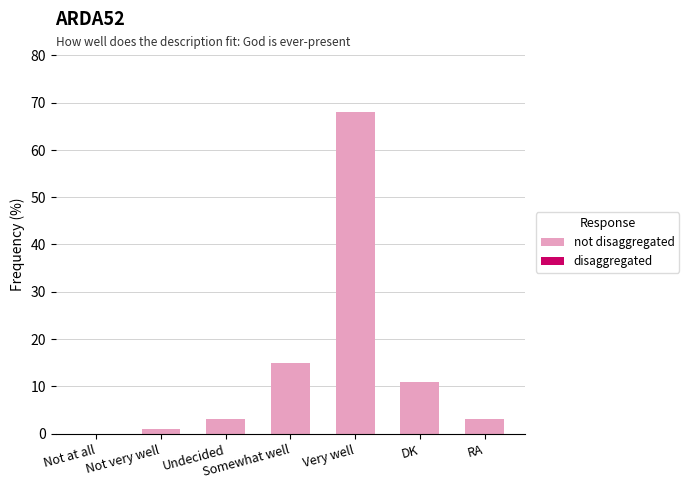

Which category has the highest value across all series?

Very well